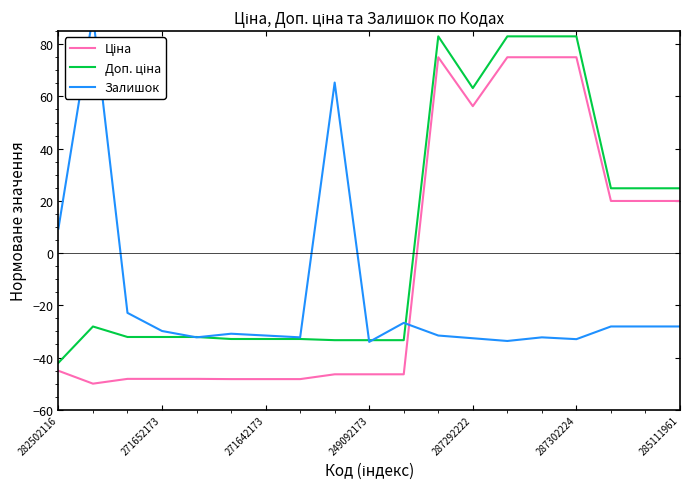

How many values in Ціна are above zero?

8